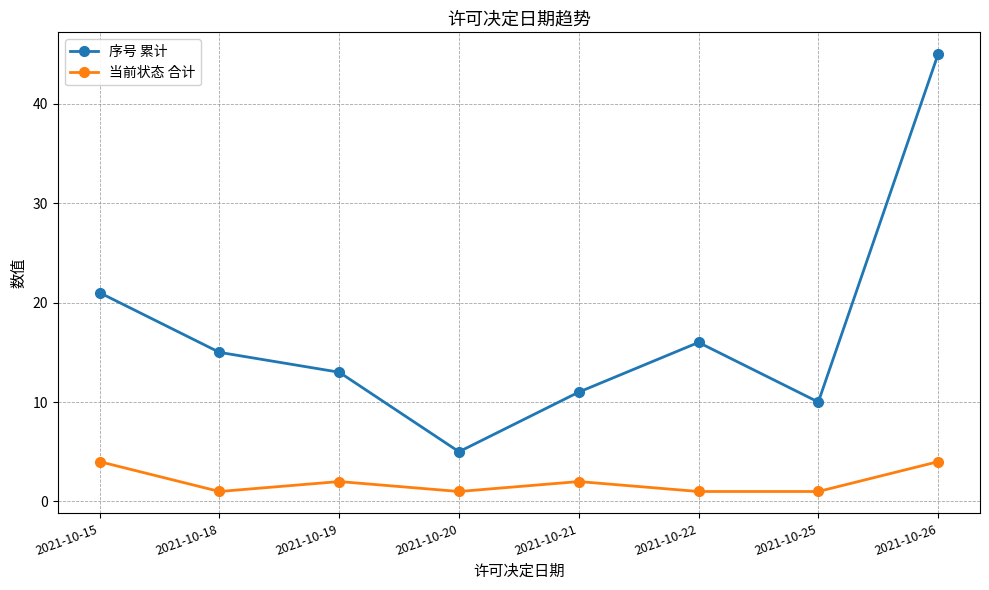

What is the lowest value of the 当前状态 合计 series?

1